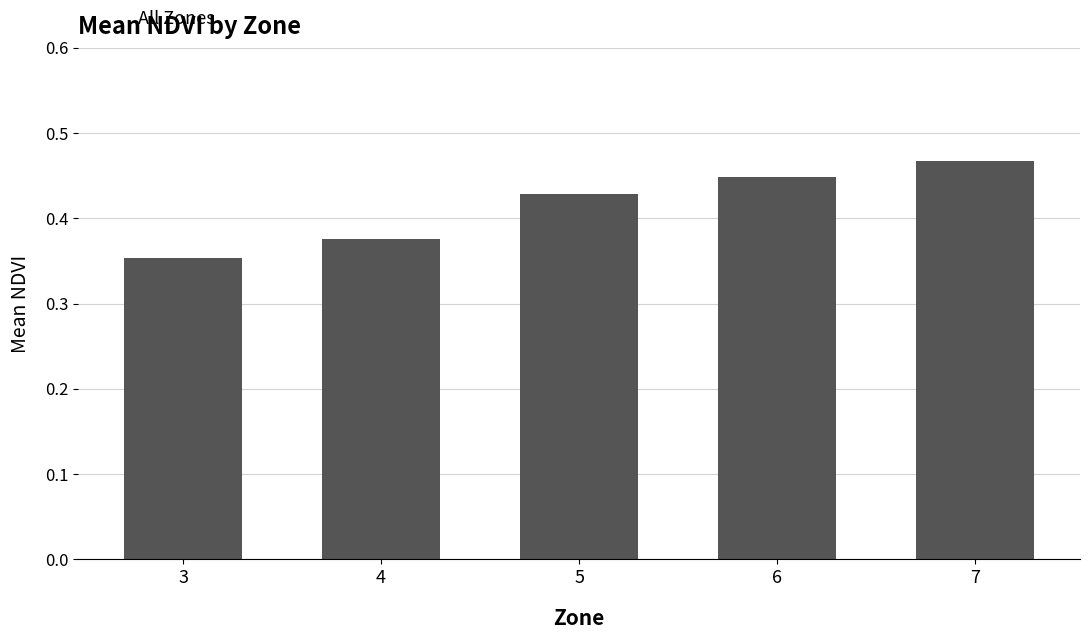

What is the difference between the maximum and second lowest values?

0.1